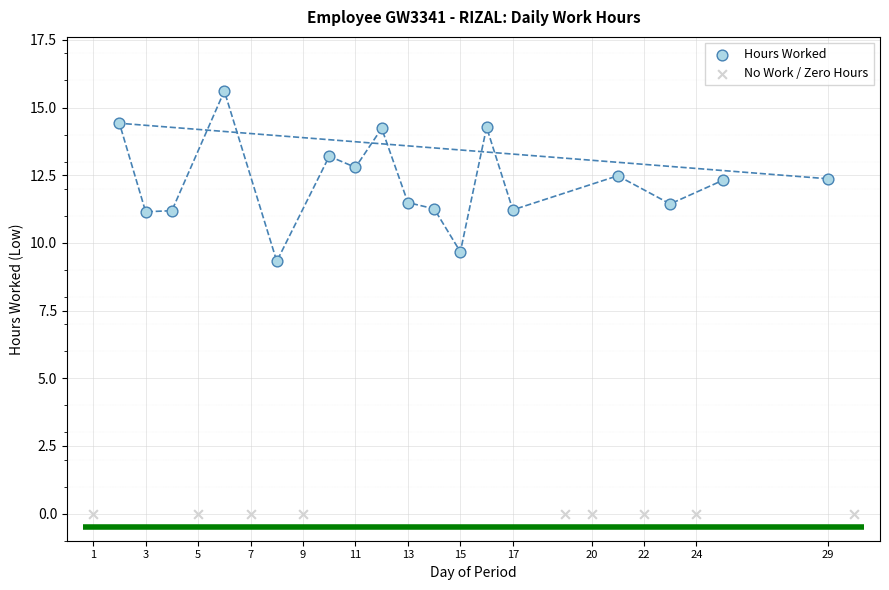

What are all the series names shown in the legend?

Hours Worked, No Work / Zero Hours